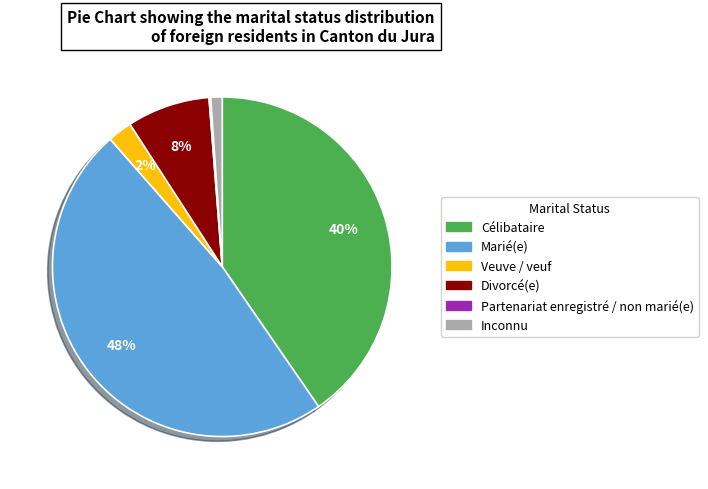

Between Inconnu and Veuve / veuf, which is larger?

Veuve / veuf